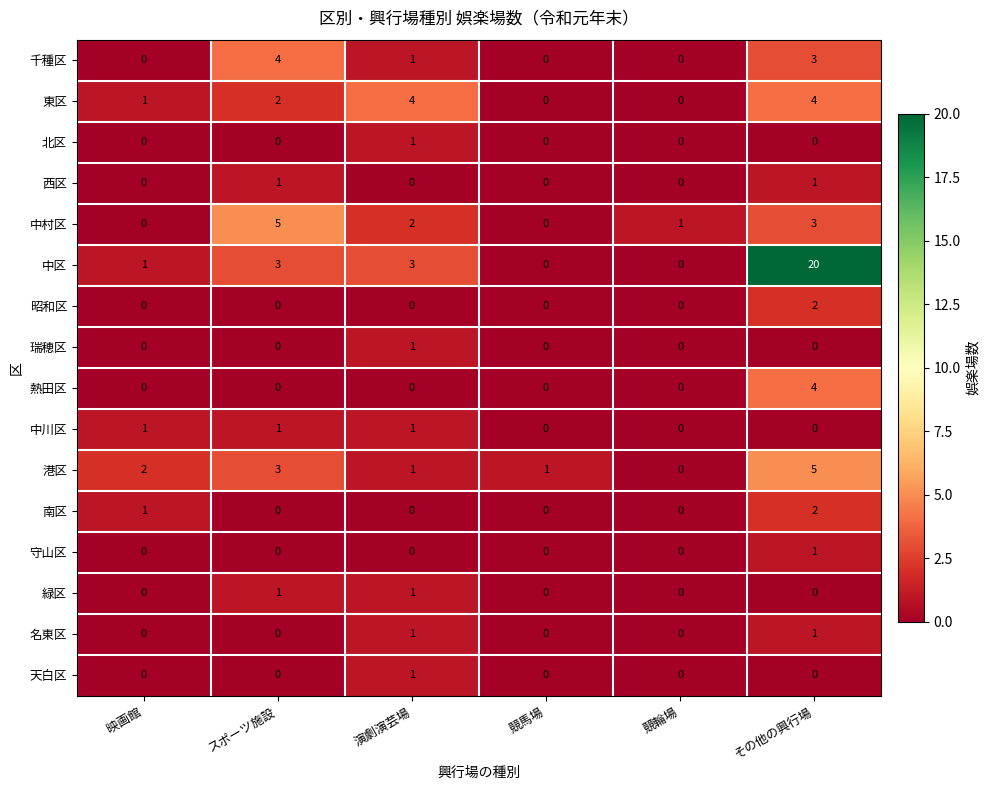

What is the total value across all series at 映画館?

6